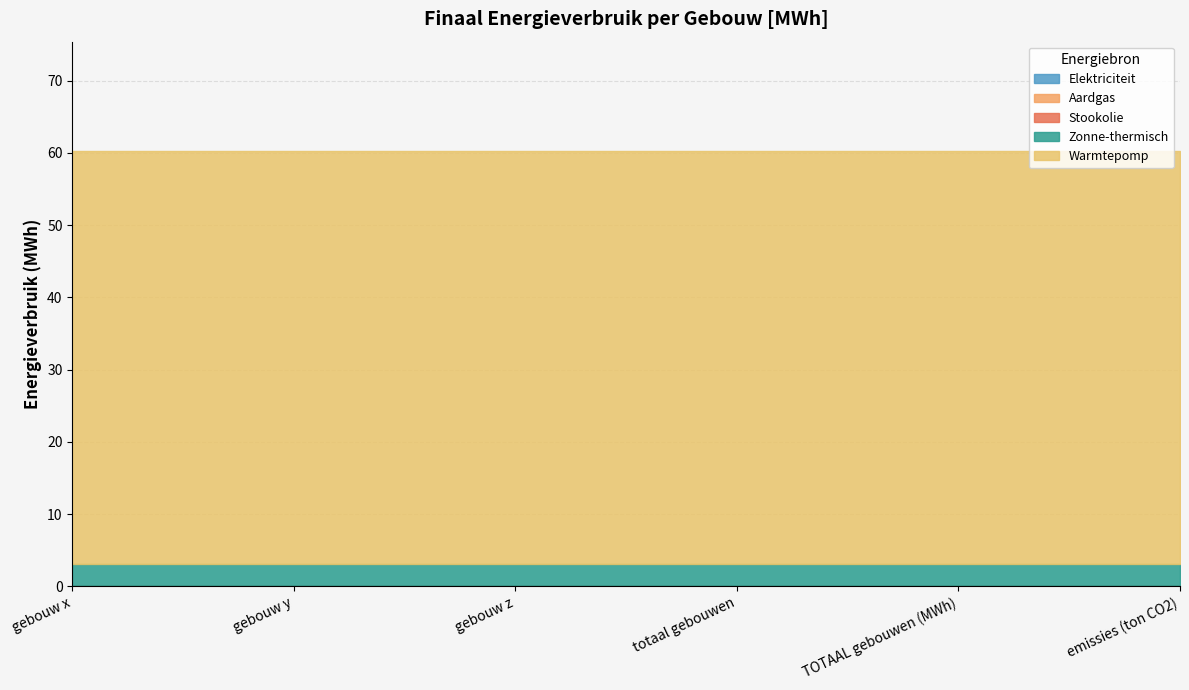

Reading right to left, extract all data points from this chart.

Elektriciteit: 0.0	0.0	0.0	0.0	0.0	0.0
Aardgas: 0.0	0.0	0.0	0.0	0.0	0.0
Stookolie: 0.0	0.0	0.0	0.0	0.0	0.0
Zonne-thermisch: 3.1	3.1	3.1	3.1	3.1	3.1
Warmtepomp: 57.2	57.2	57.2	57.2	57.2	57.2